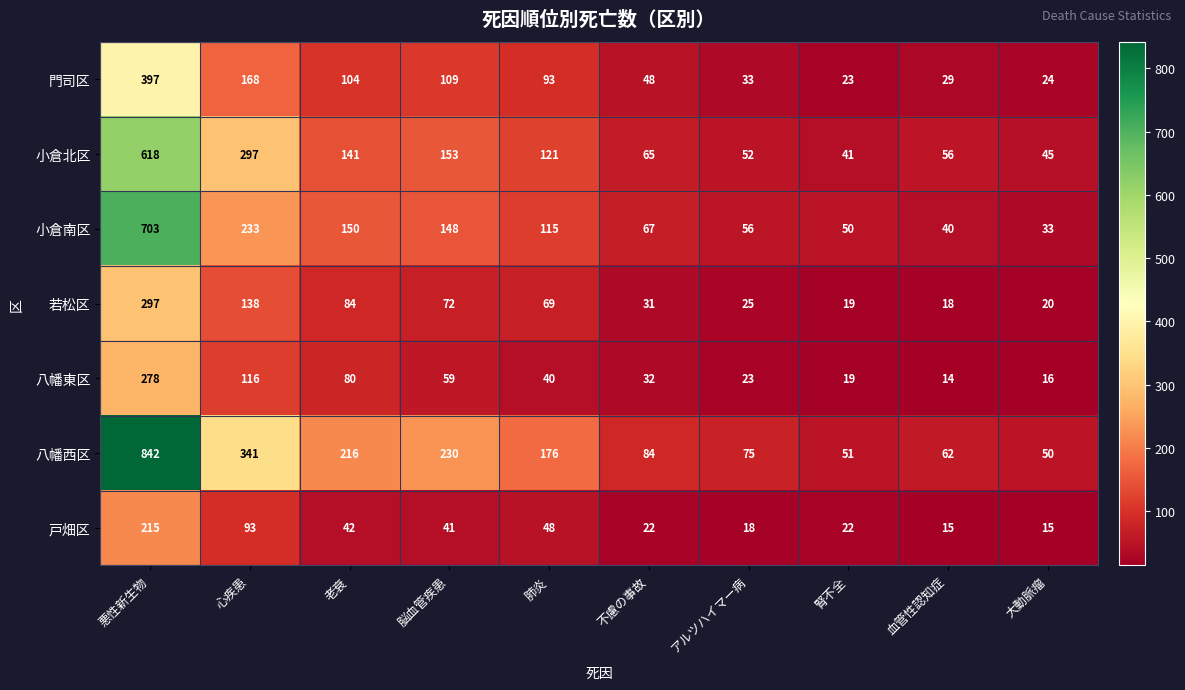

Rank the series by their maximum value, from lowest to highest.

戸畑区, 八幡東区, 若松区, 門司区, 小倉北区, 小倉南区, 八幡西区